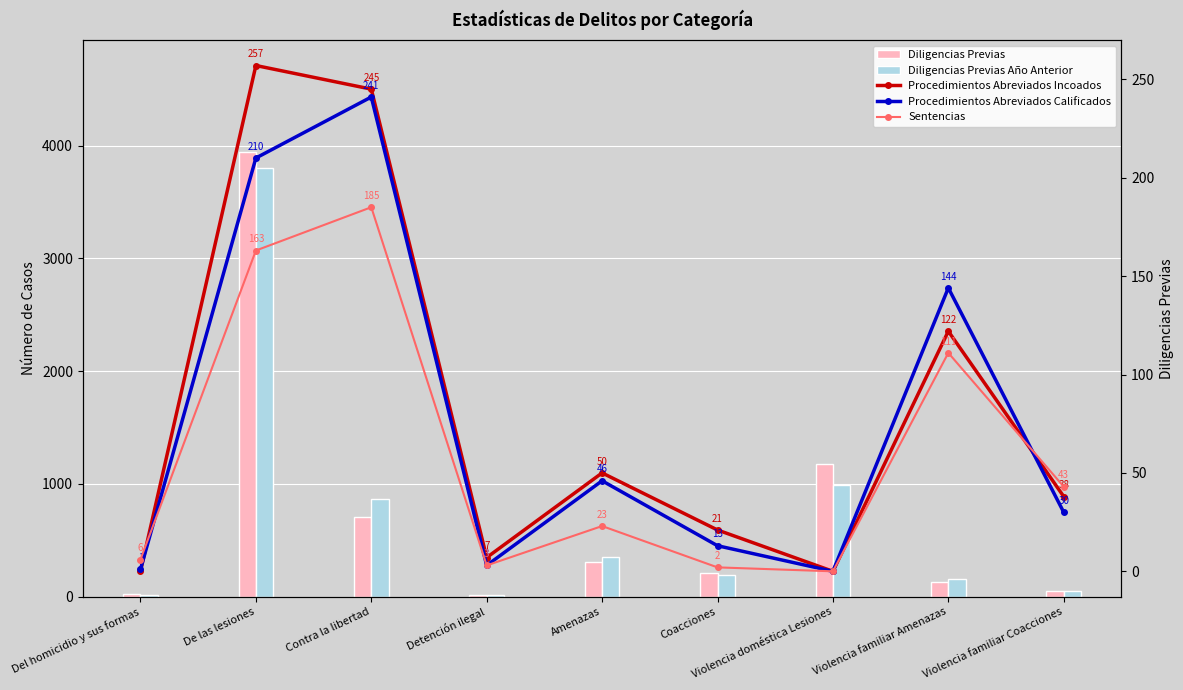

Which series changed the most between Contra la libertad and Coacciones?

Diligencias Previas Año Anterior